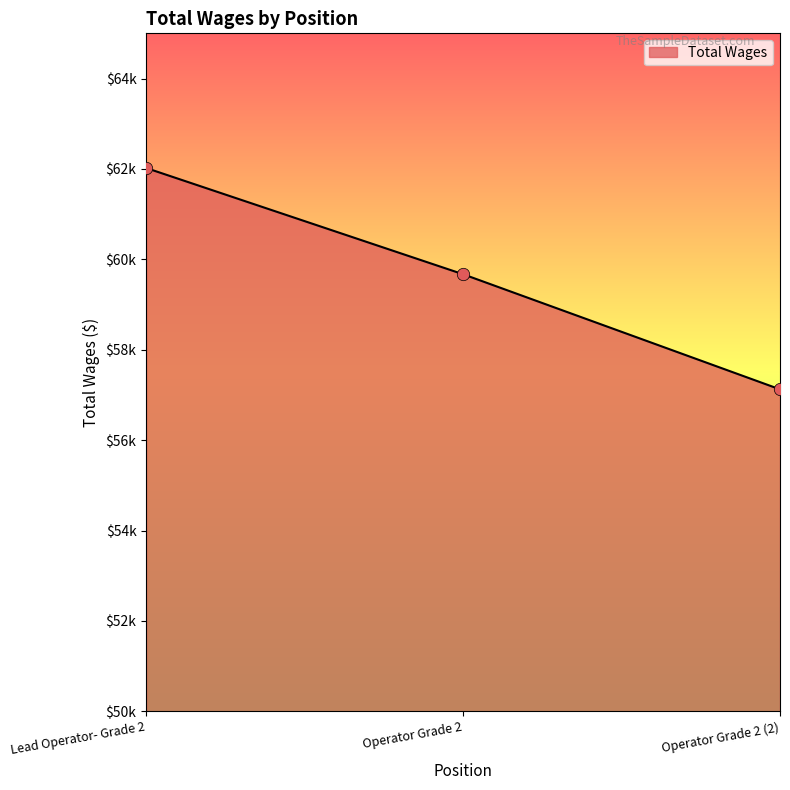

Approximately how many times larger is the value at Operator Grade 2 (2) compared to Lead Operator- Grade 2?

0.9